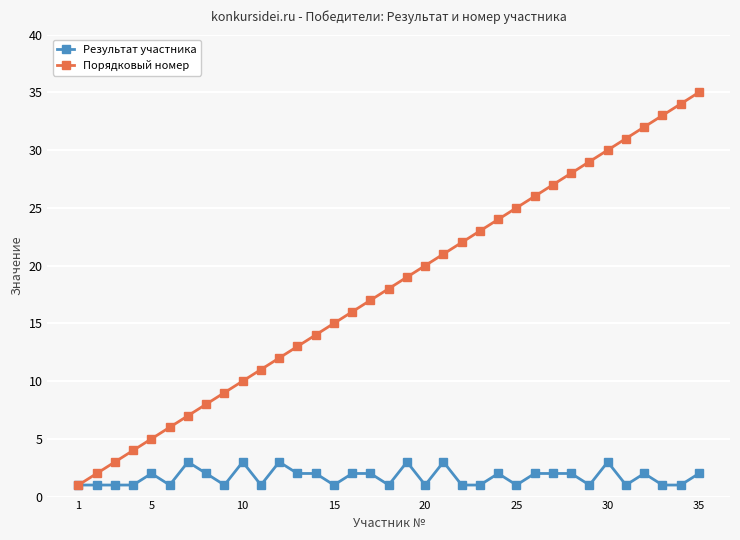

Which series has the largest total across all categories?

Порядковый номер